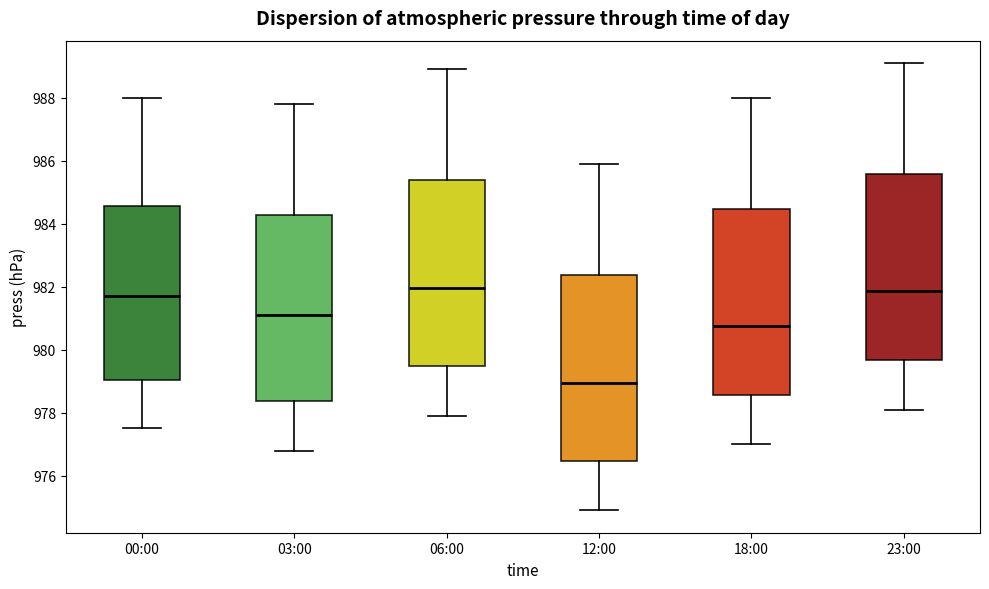

Reading left to right, transcribe this box plot: for each box, give where its median line is, the range the box spans, and where its two whiskers end, as read against the y-axis. The values are not printed on the chart, so give them approximately, as read against the axis.

00:00: median 981.8, box 979.0 to 984.6, whiskers 977.6 to 988.0
03:00: median 981.2, box 978.4 to 984.2, whiskers 976.8 to 987.8
06:00: median 982.0, box 979.4 to 985.4, whiskers 978.0 to 989.0
12:00: median 979.0, box 976.4 to 982.4, whiskers 975.0 to 986.0
18:00: median 980.8, box 978.6 to 984.4, whiskers 977.0 to 988.0
23:00: median 981.8, box 979.6 to 985.6, whiskers 978.2 to 989.2